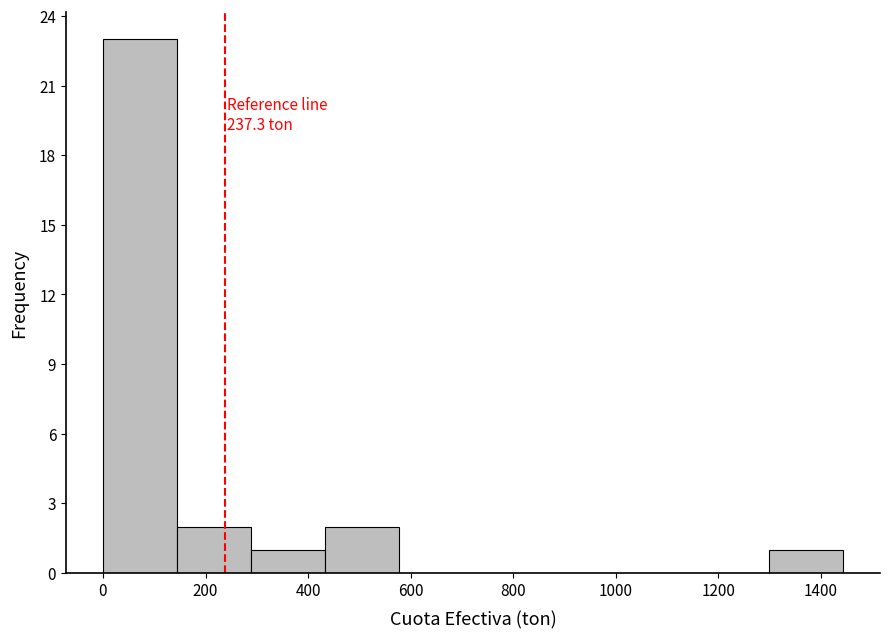

Over which range of the x-axis is the bar tallest?

0 to 140